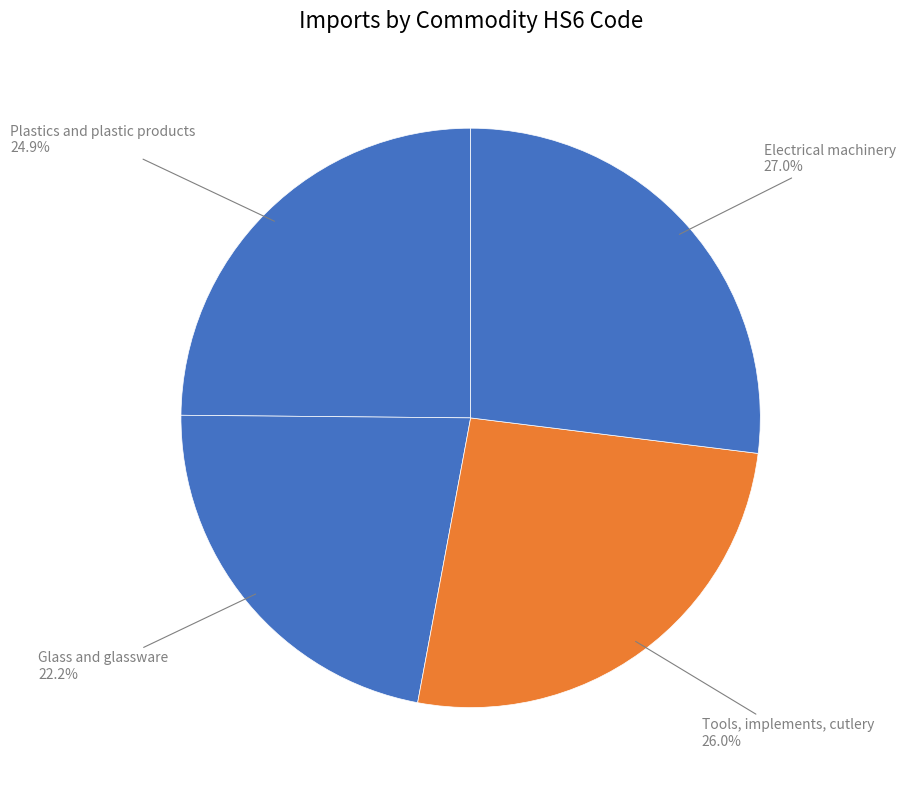

Count the number of slices in the pie.

4